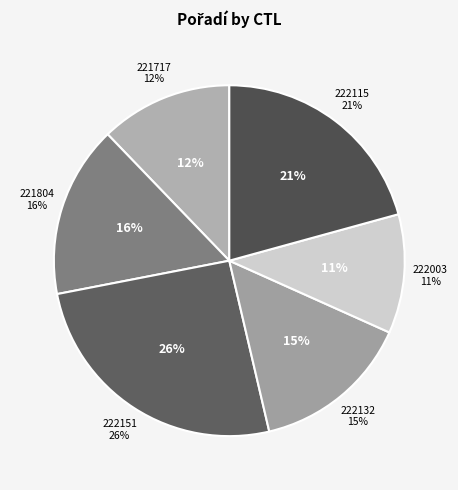

To the nearest percent, what percentage of the pie is 222151?

26%